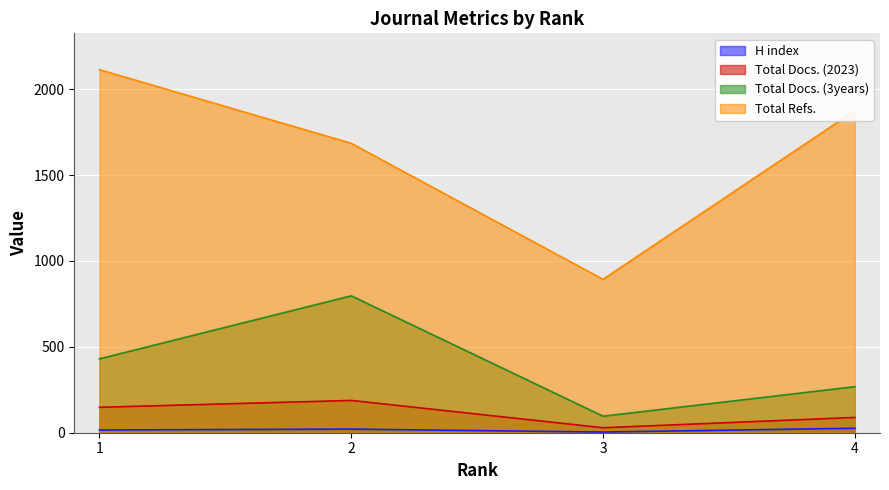

What is the total value across all series at 2?

2691